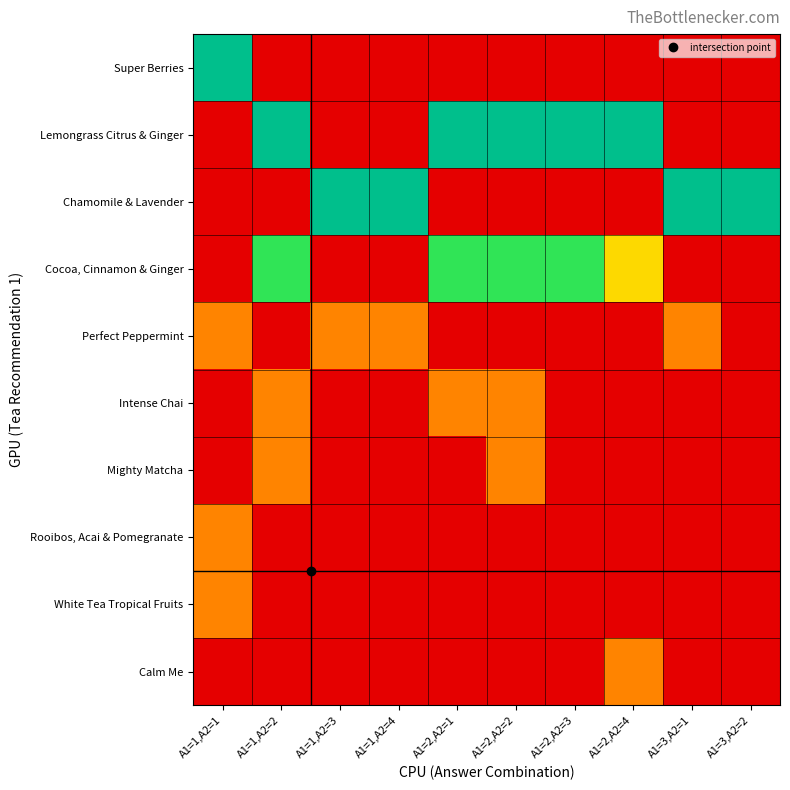

What is the total value across all series at A1=2,A2=4?

28